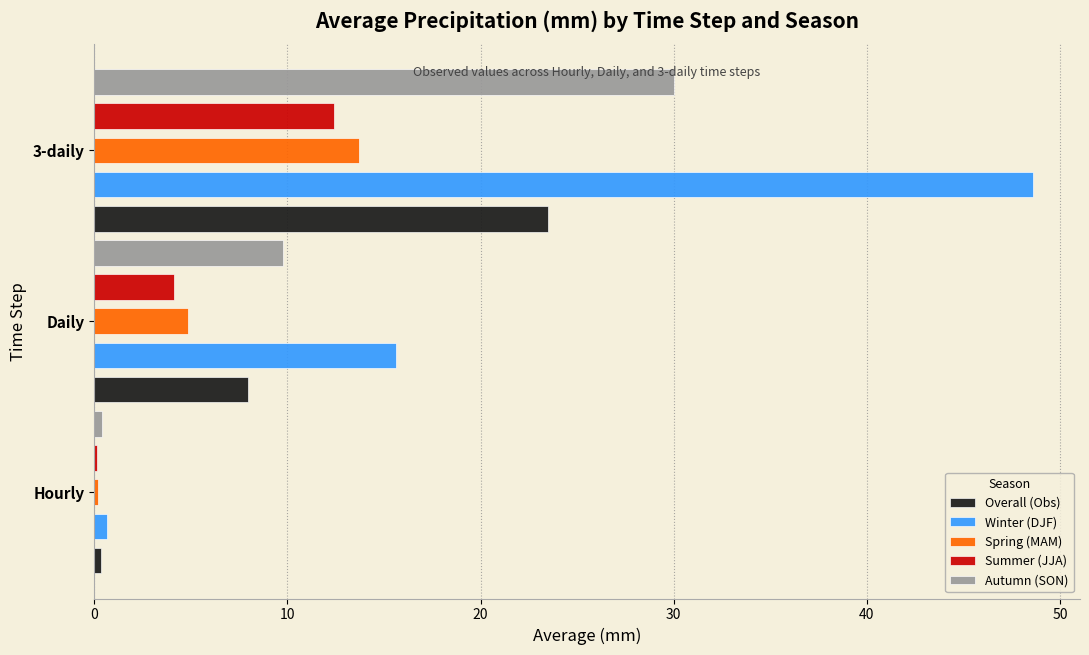

List the labels in order of Winter (DJF) value, largest first.

3-daily, Daily, Hourly